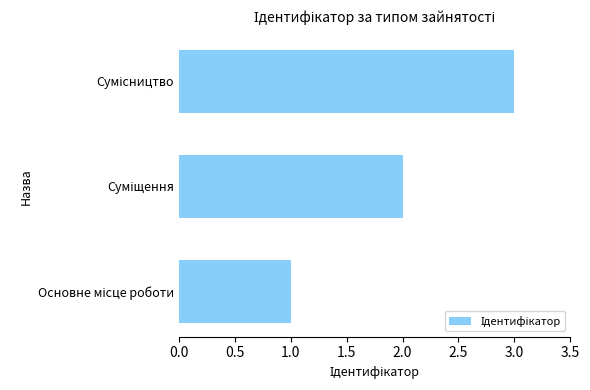

What is the greatest value displayed?

3